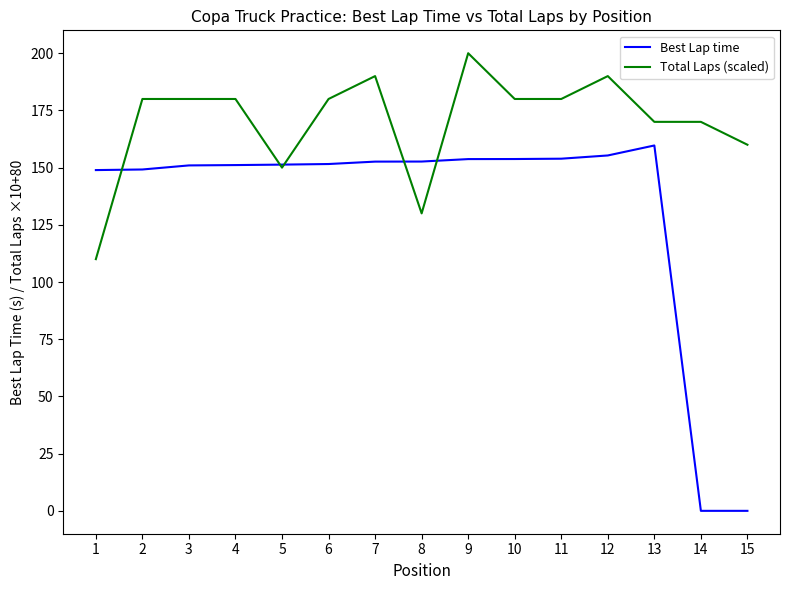

What is the sum of the Best Lap time values at 7 and 5?

303.9